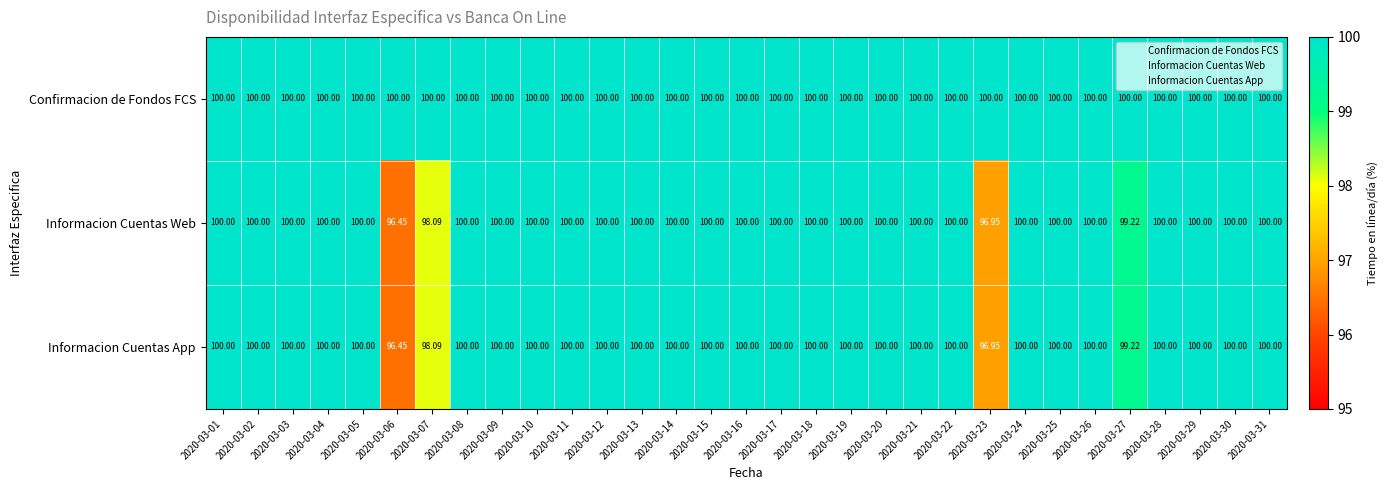

How many series are shown in this chart?

3